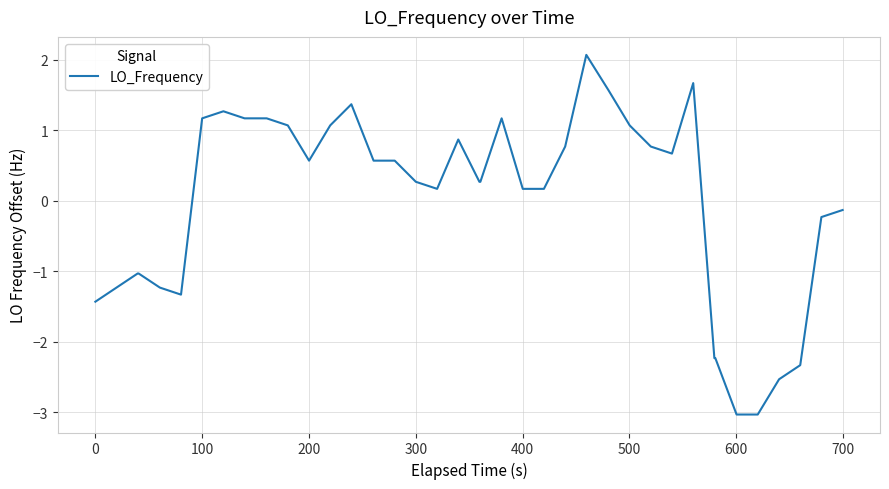

What is the difference between the maximum and minimum values?

5.1